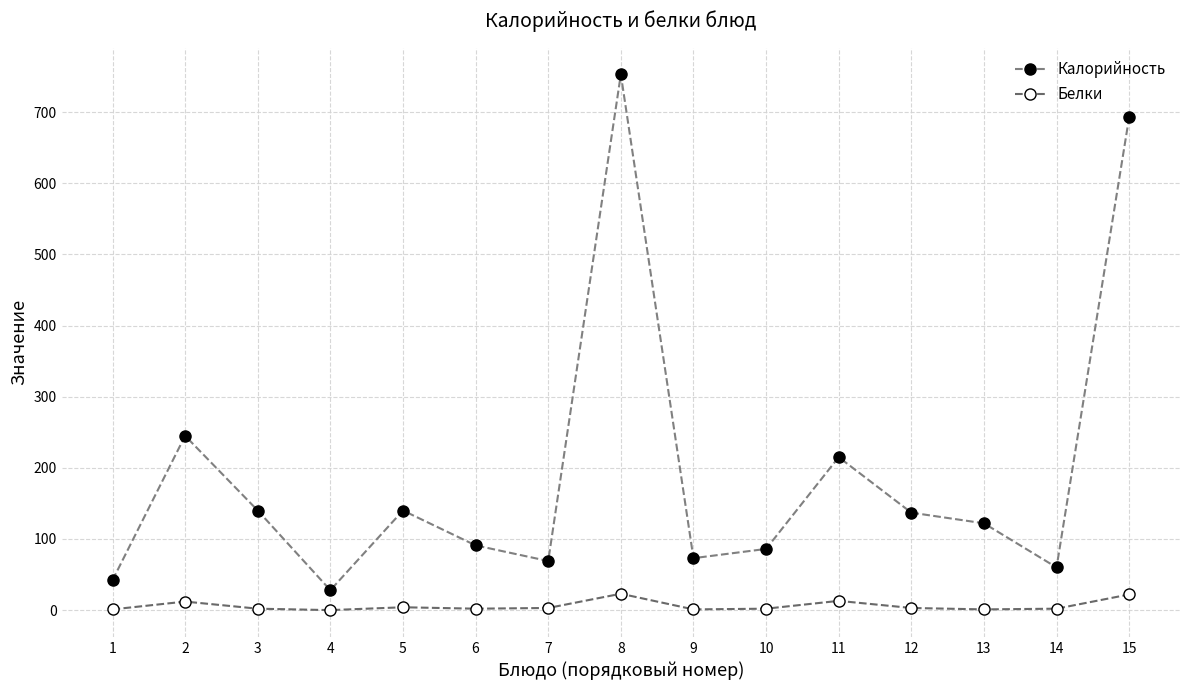

Rank the series at 9 from highest to lowest value.

Калорийность, Белки